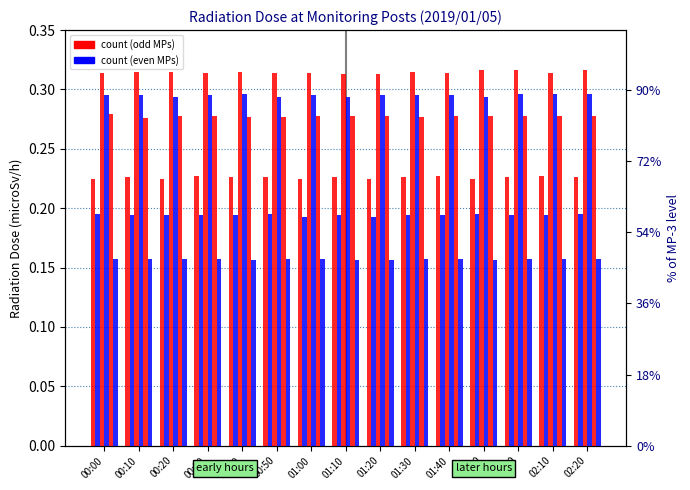

How many data points does each series have?

15